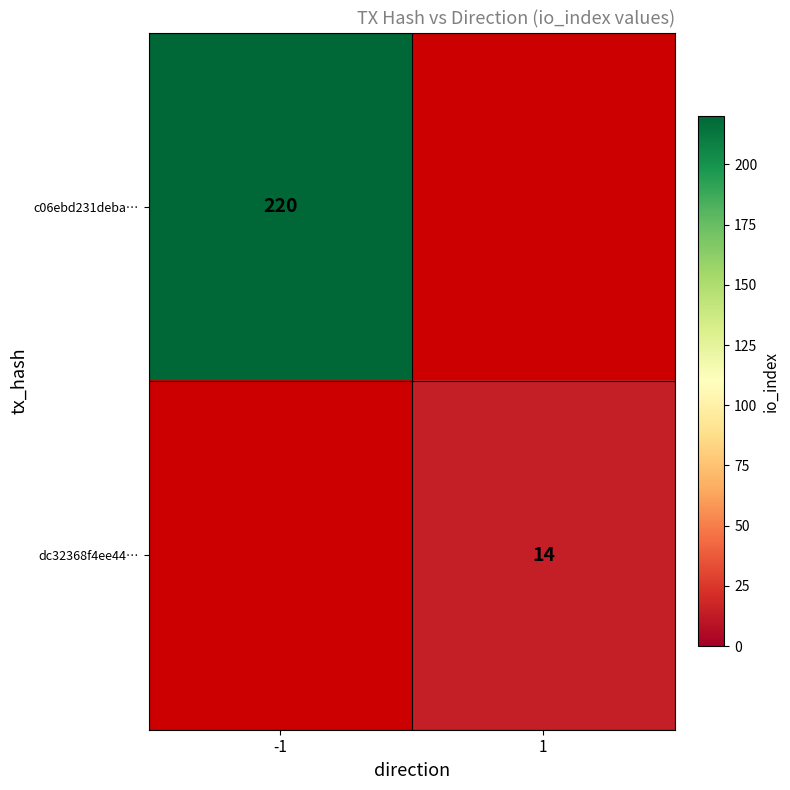

At how many categories does at least one series exceed 111?

1